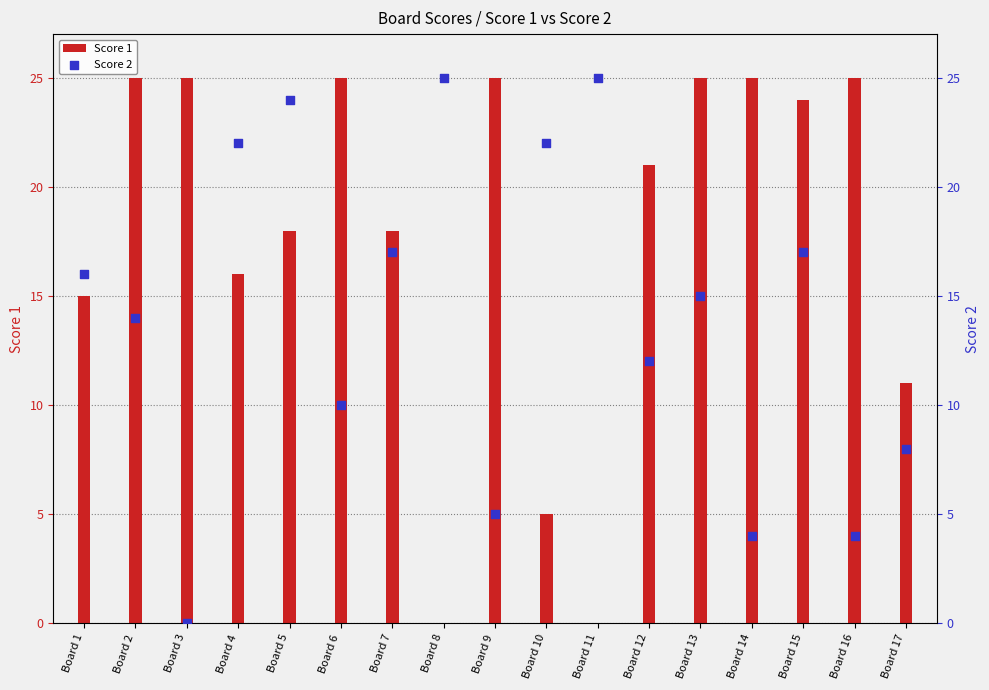

Which series has the widest spread of Y values?

Score 1